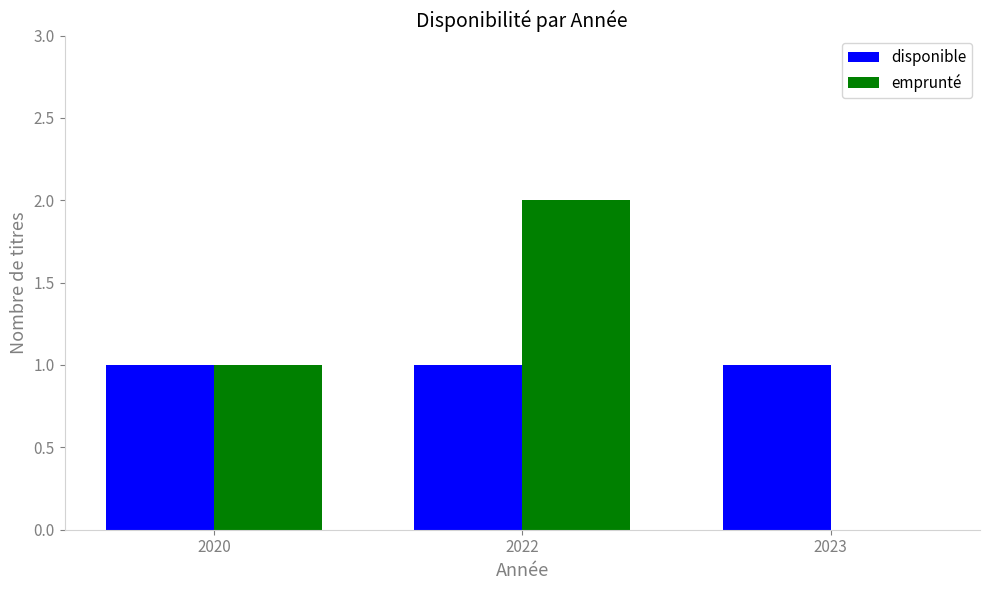

What is the total value across all series at 2022?

3